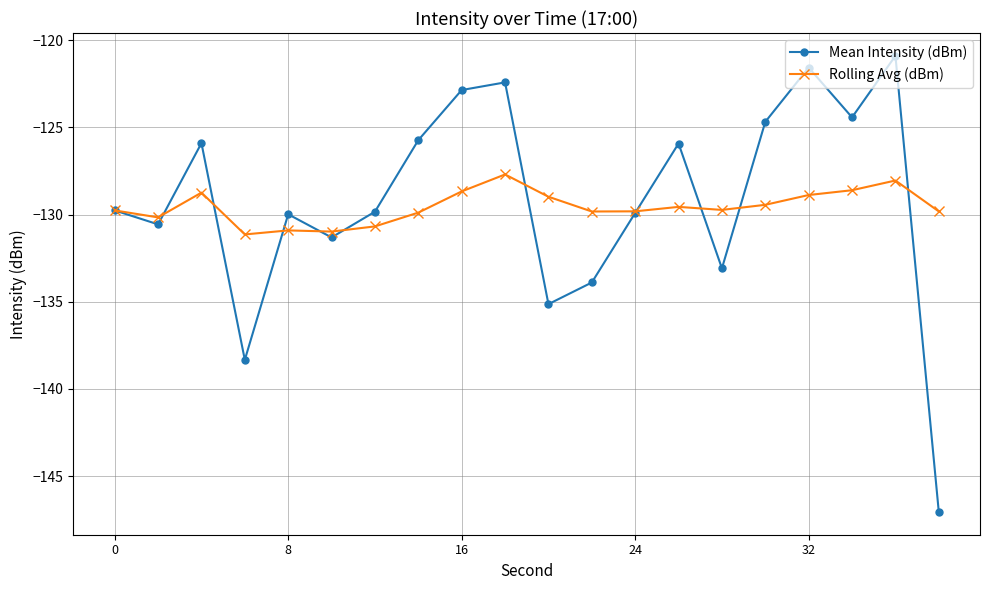

True or false: Mean Intensity (dBm) and Rolling Avg (dBm) cross at least once.

True